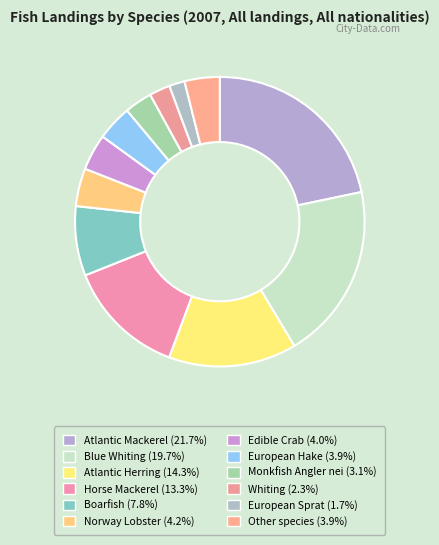

How many segments does this pie chart have?

12